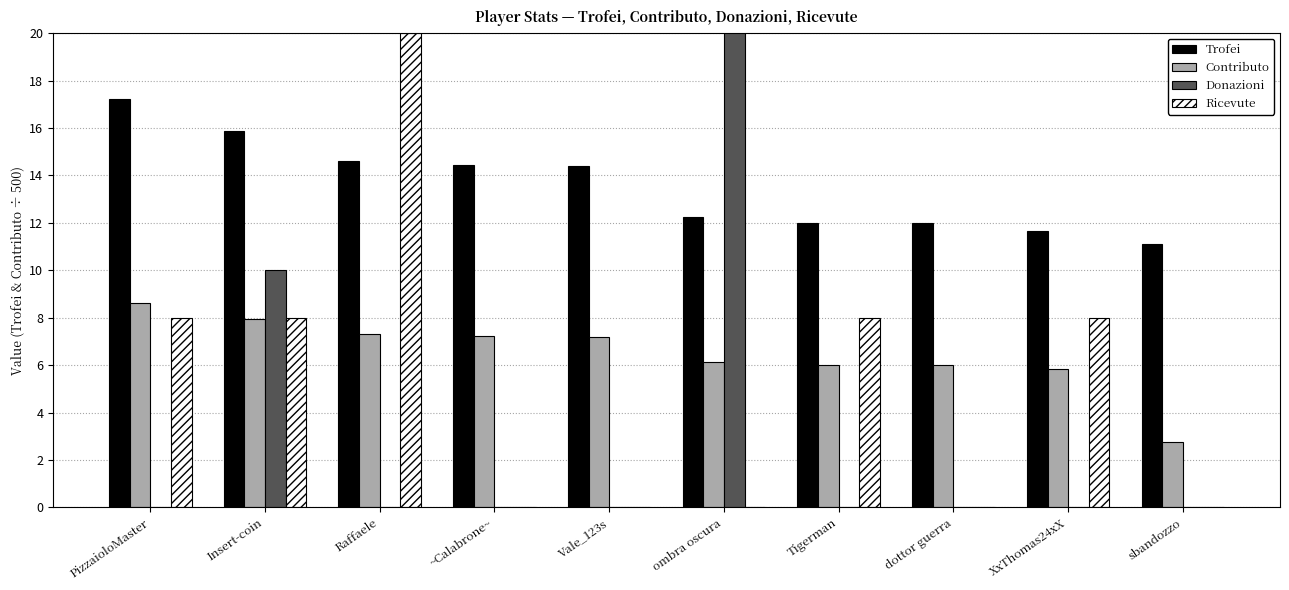

What is the minimum value for Trofei?

11.1